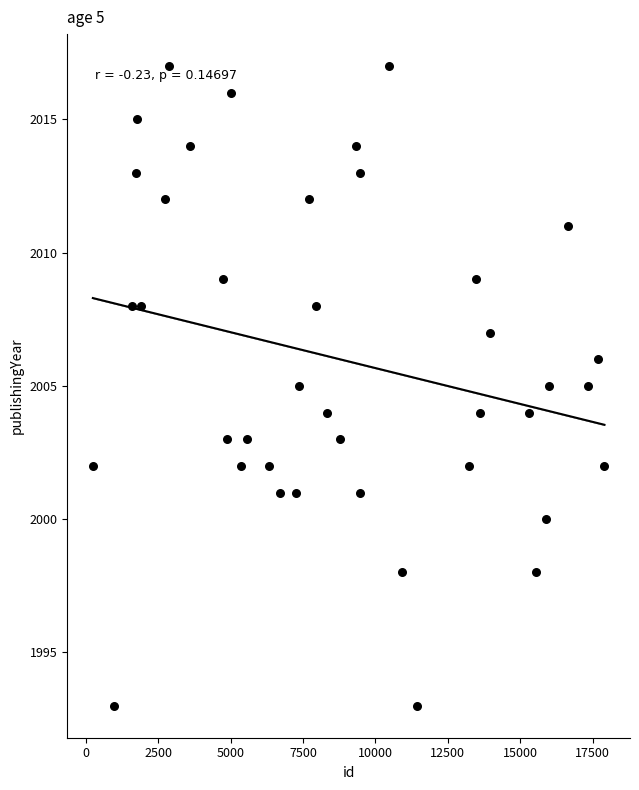

What is the range of Y values (max minus min)?

24